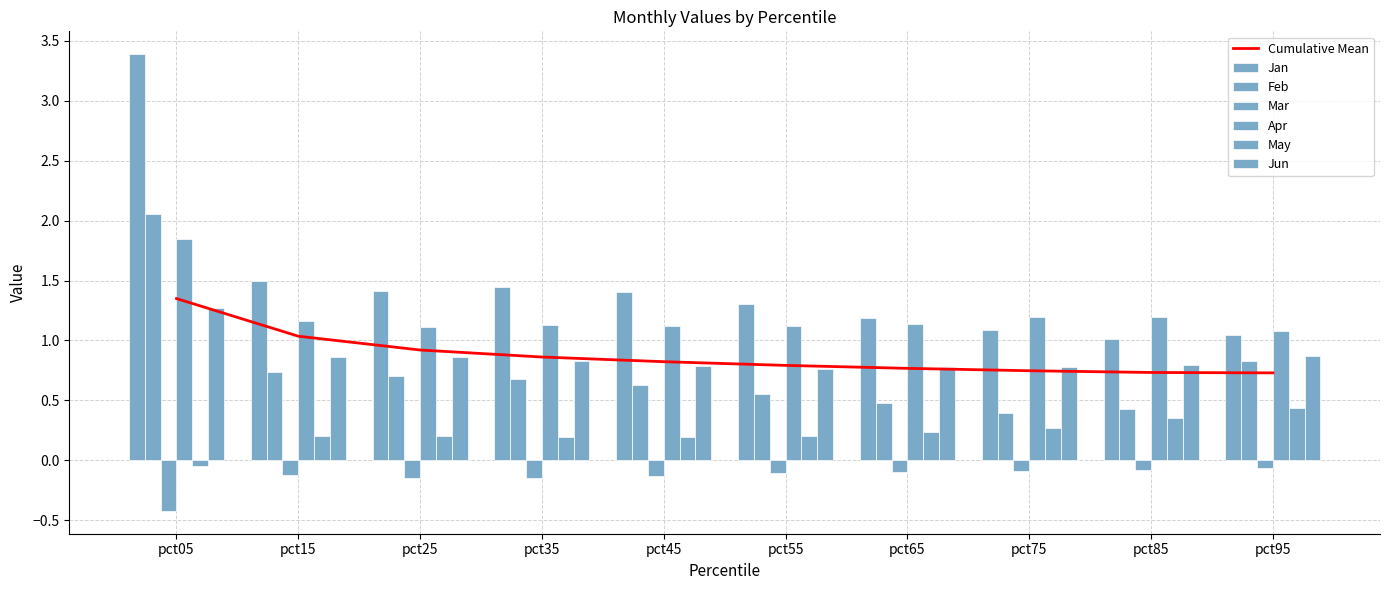

List the labels in order of Mar value, smallest first.

pct05, pct25, pct35, pct45, pct15, pct55, pct65, pct75, pct85, pct95